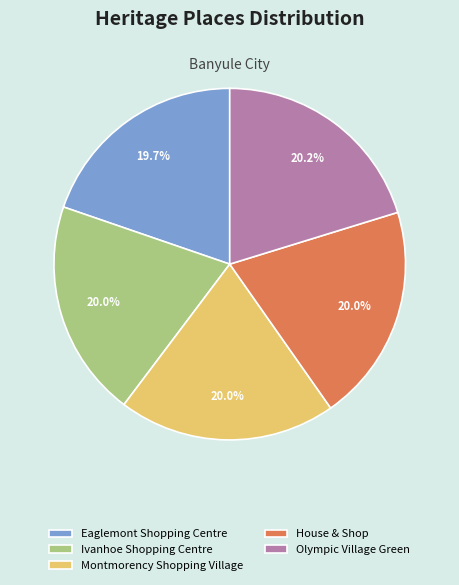

Is there any slice that represents more than half of the pie?

No